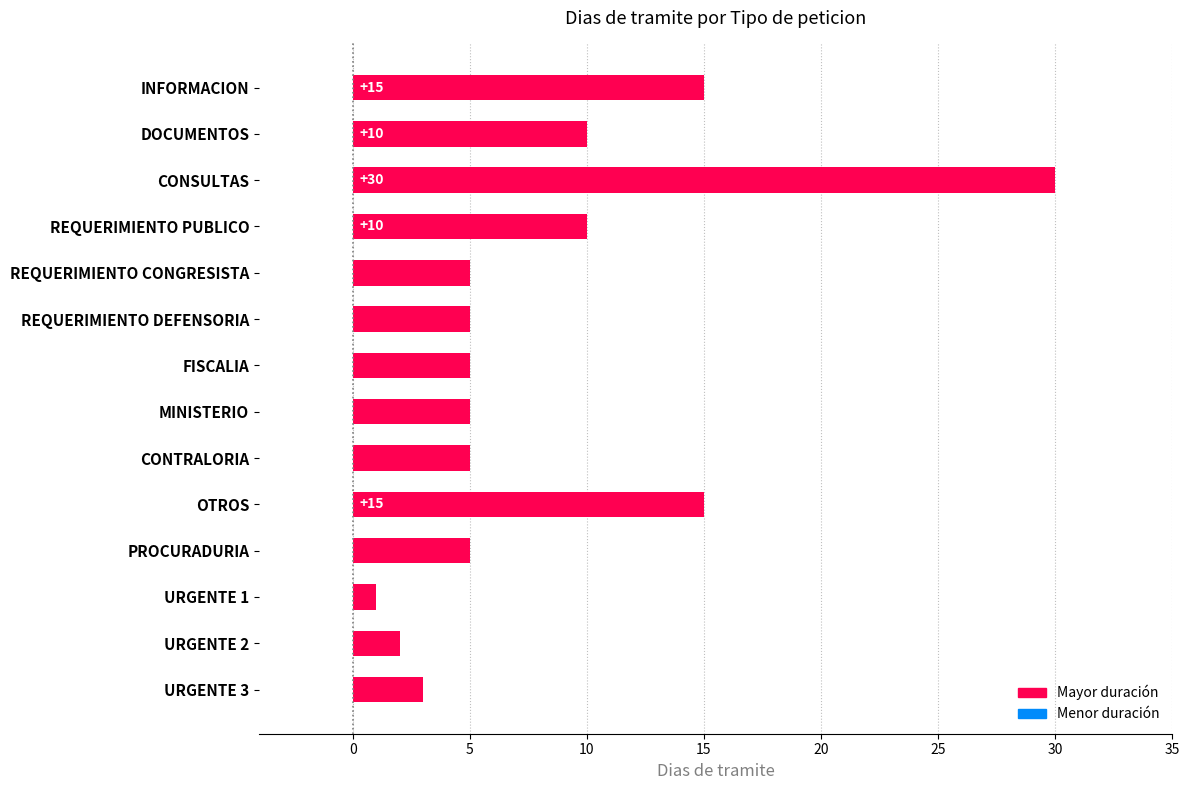

What is the difference between the values at REQUERIMIENTO PUBLICO and FISCALIA?

5